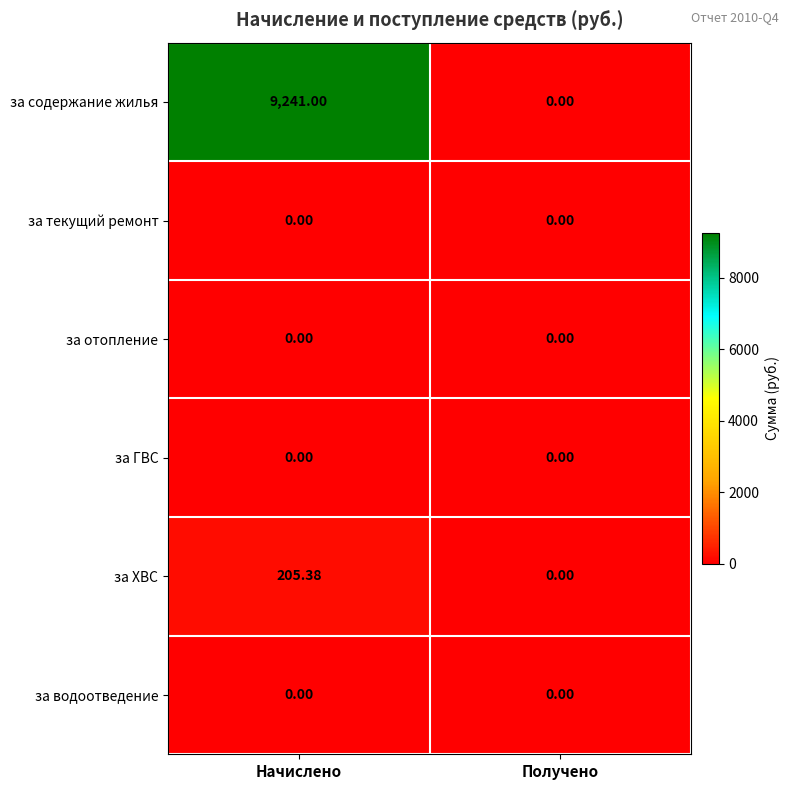

At which category is the sum across all series the highest?

Начислено